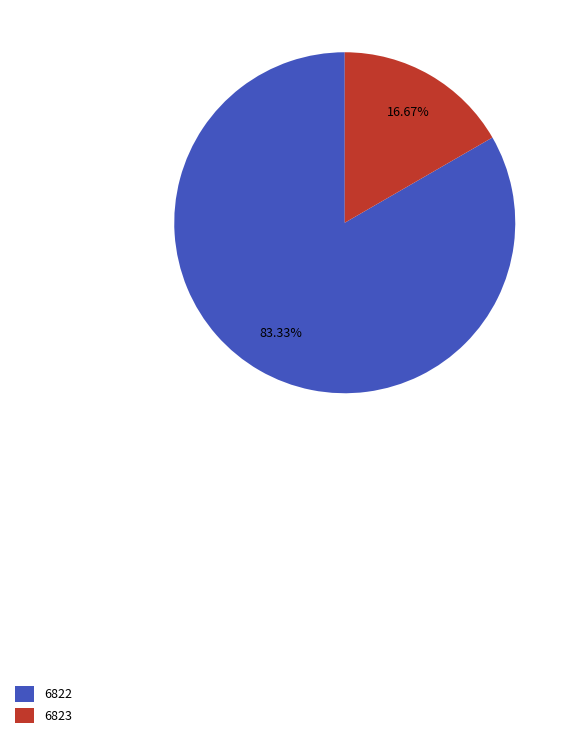

To the nearest percent, what portion does 6822 represent?

83%